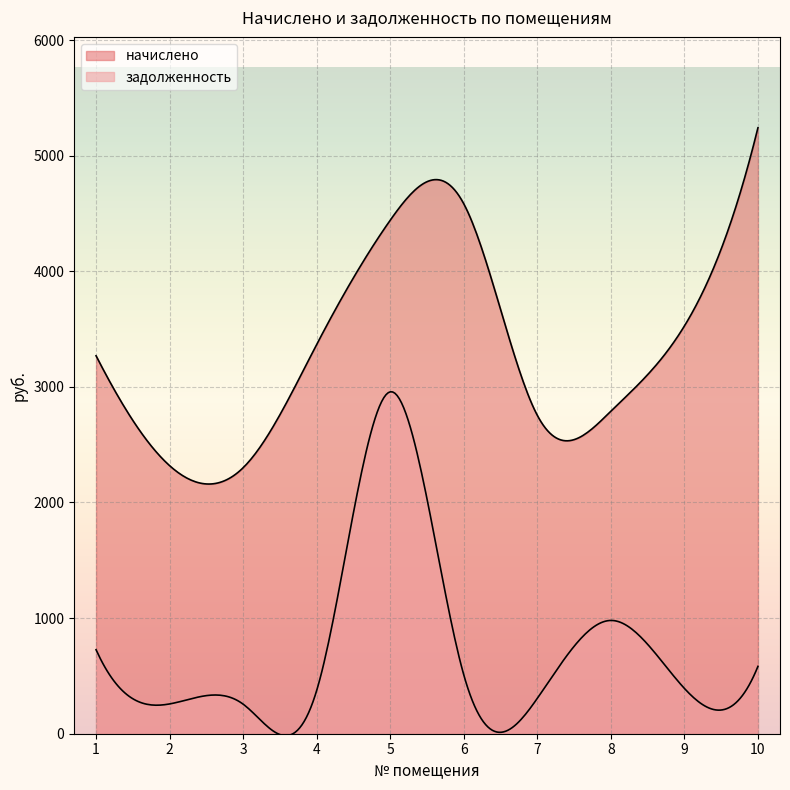

List the series in order of their overall mean, highest first.

начислено, задолженность